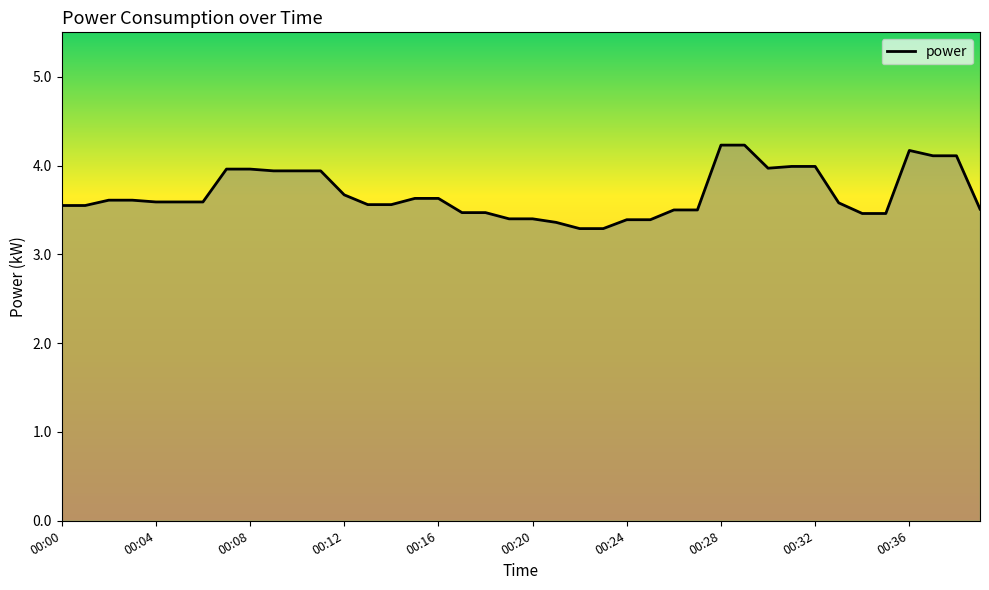

What is the maximum value shown in the chart?

4.2